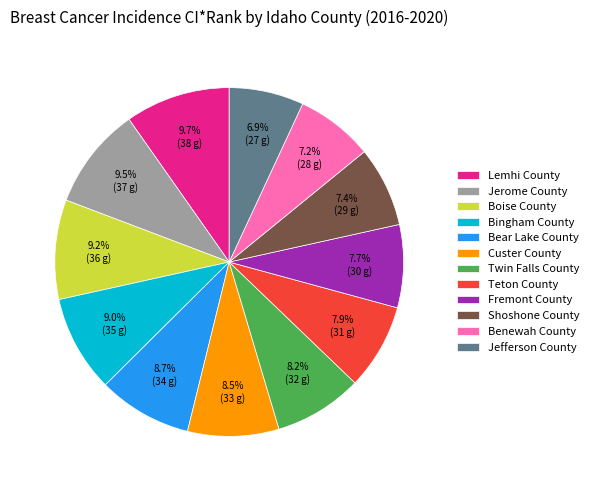

To the nearest percent, what is the combined percentage of Jefferson County and Twin Falls County?

15%